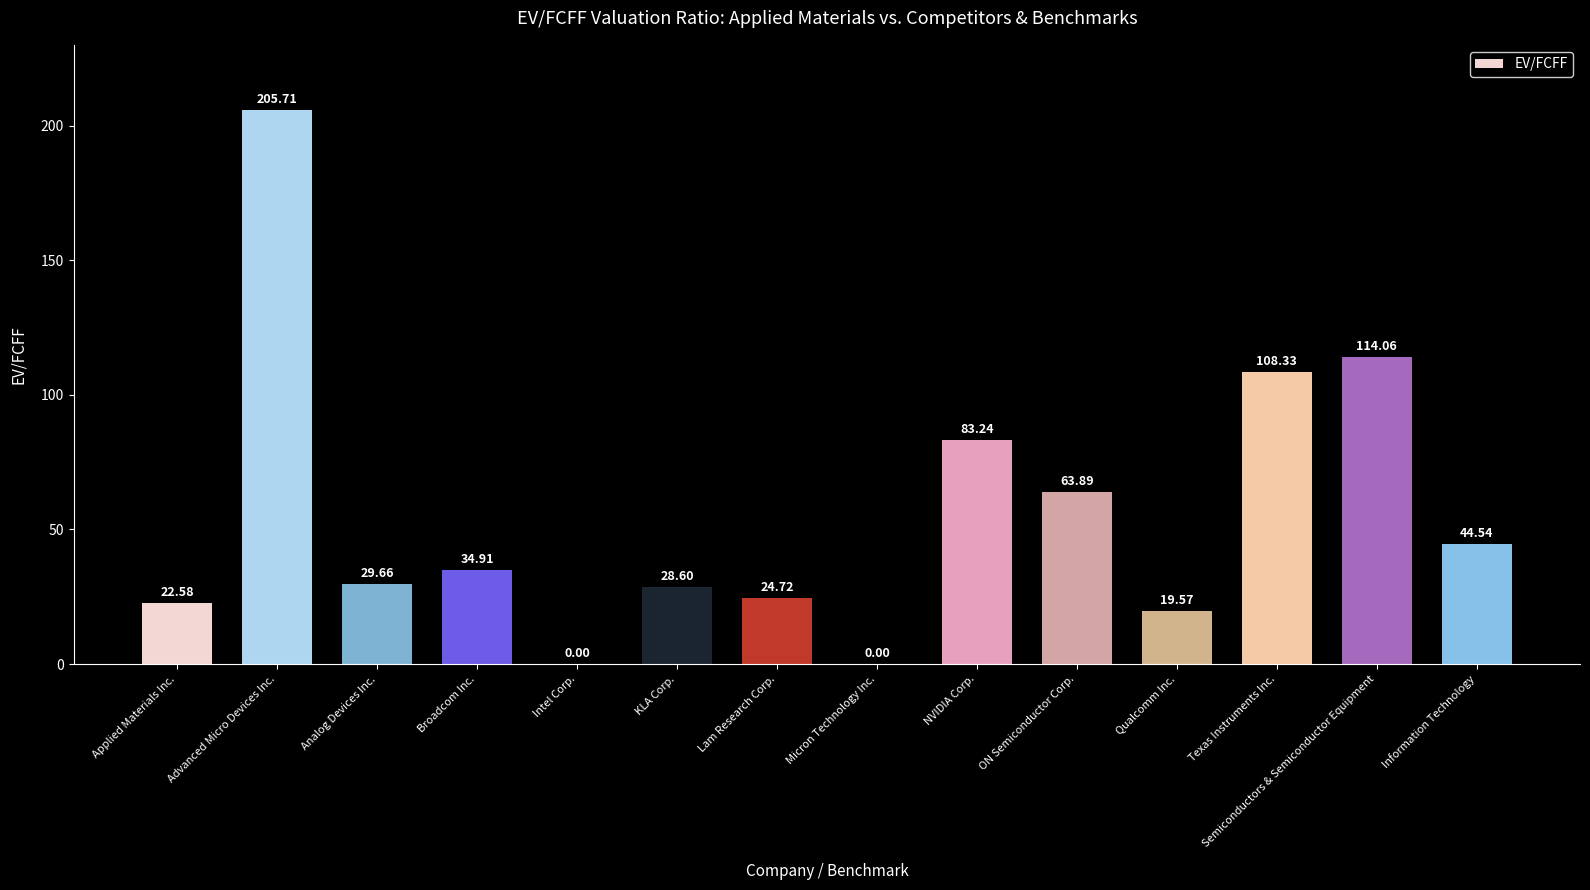

What is the ratio of the value at Texas Instruments Inc. to the value at Broadcom Inc.?

3.1